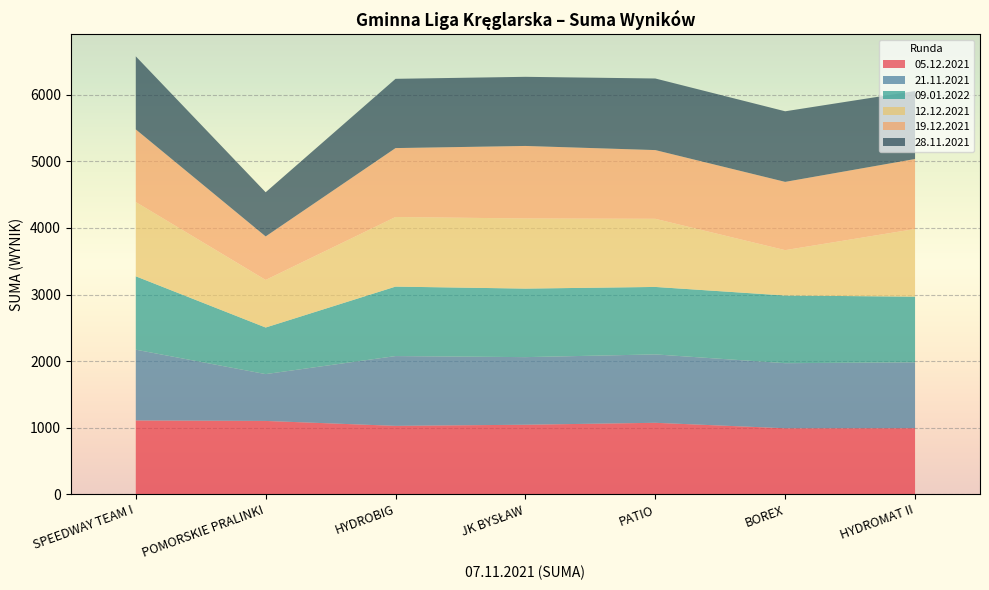

Reading right to left, what are all the values shown in this chart?

05.12.2021: 991	990	1072	1043	1026	1100	1107
21.11.2021: 990	978	1028	1016	1049	704	1064
09.01.2022: 987	1017	1014	1030	1044	700	1103
12.12.2021: 1017	682	1024	1054	1046	715	1116
19.12.2021: 1052	1026	1033	1090	1036	654	1092
28.11.2021: 1022	1061	1076	1039	1041	664	1098